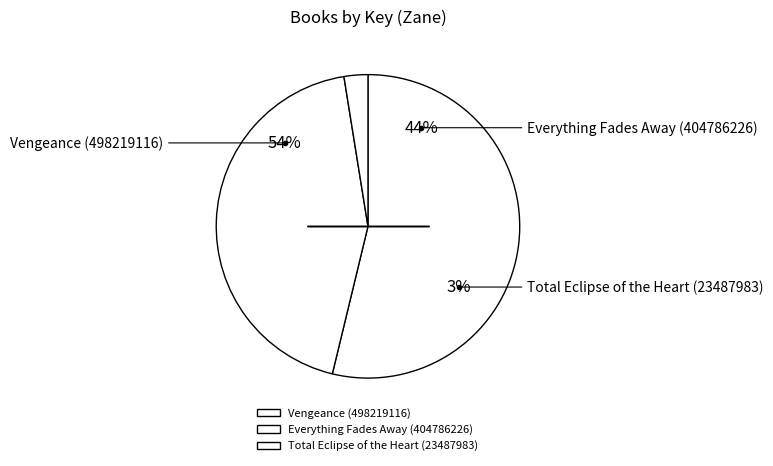

To the nearest percent, what is the difference between the largest and smallest slice percentages?

51%